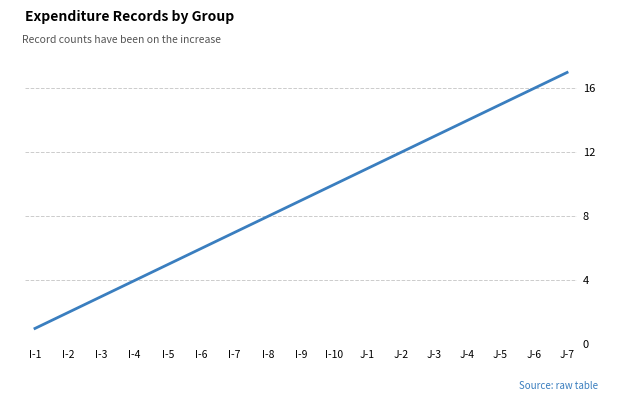

At which label is the value closest to 9?

I-9